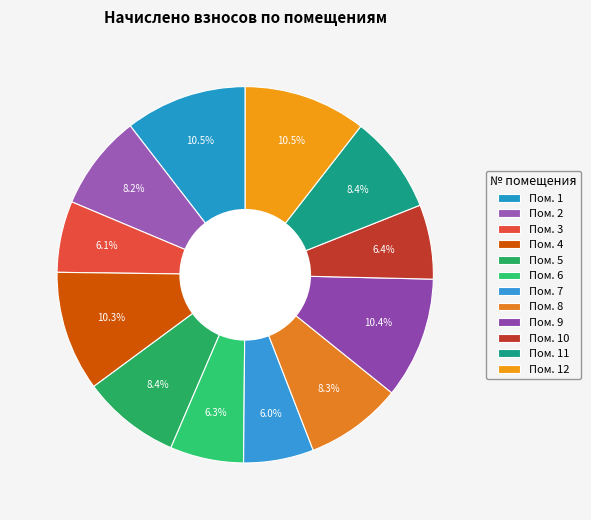

To the nearest percent, what is the difference between the largest and smallest slice percentages?

5%